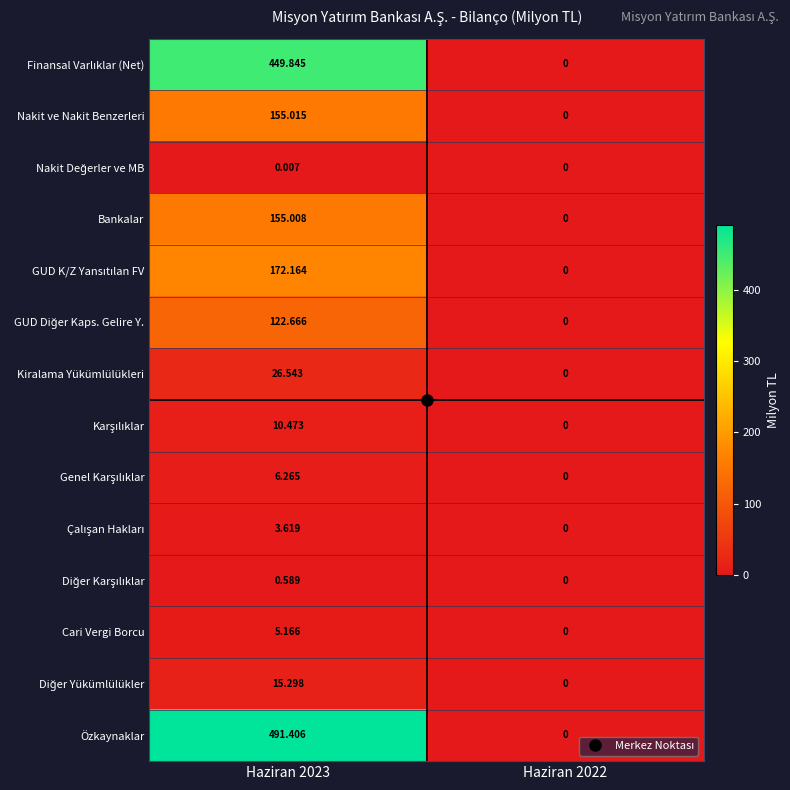

Which series has the largest total across all categories?

Özkaynaklar